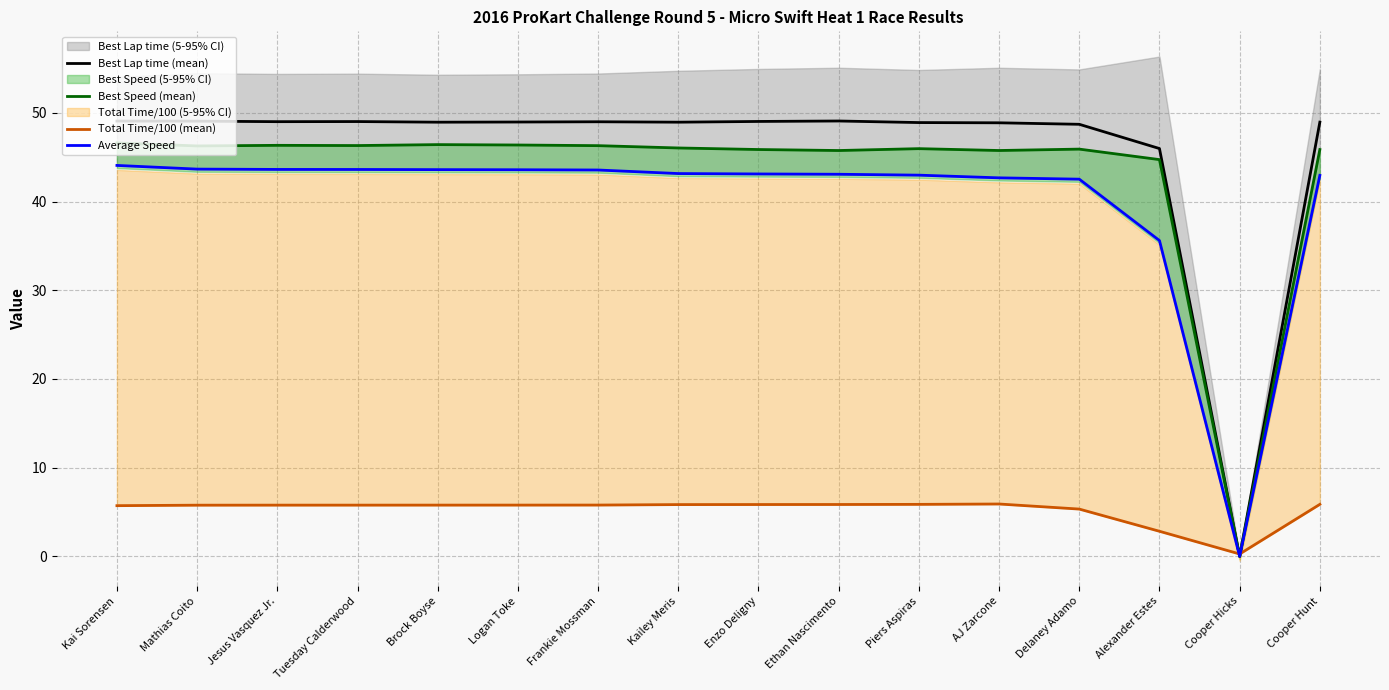

Is it true that Best Lap time (mean) equals 13.4 at AJ Zarcone?

False